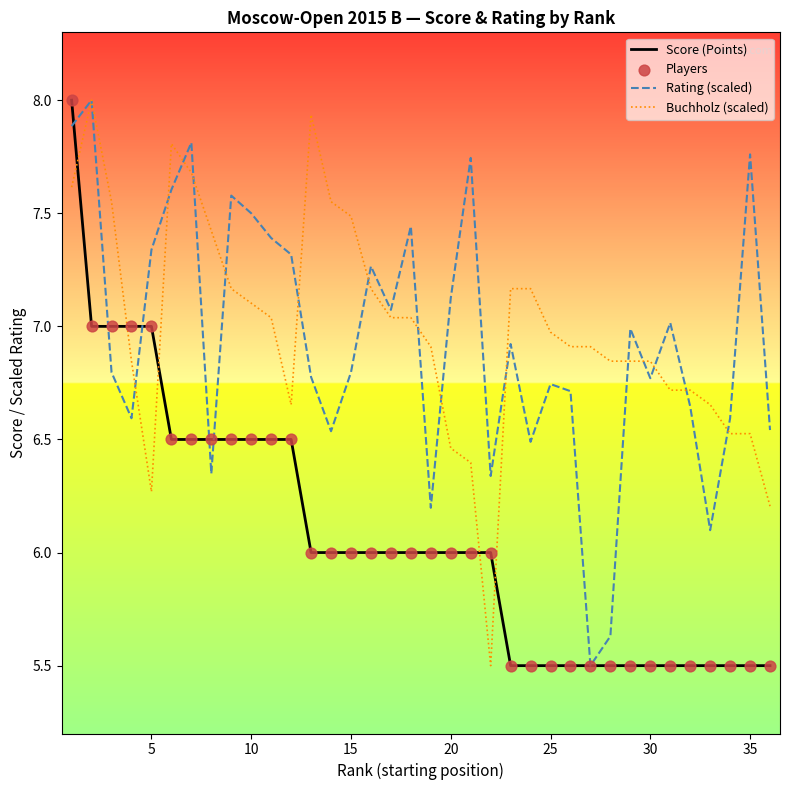

True or false: Buchholz (scaled) and Score (Points) cross at least once.

True